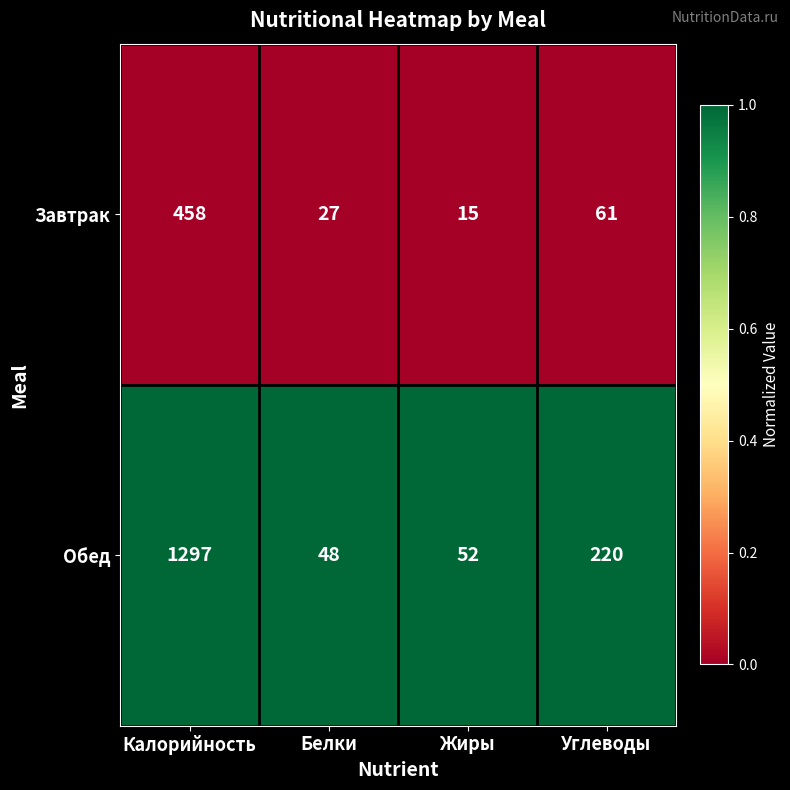

Reading right to left, extract all data points from this chart.

Завтрак: 61	15	27	458
Обед: 220	52	48	1297